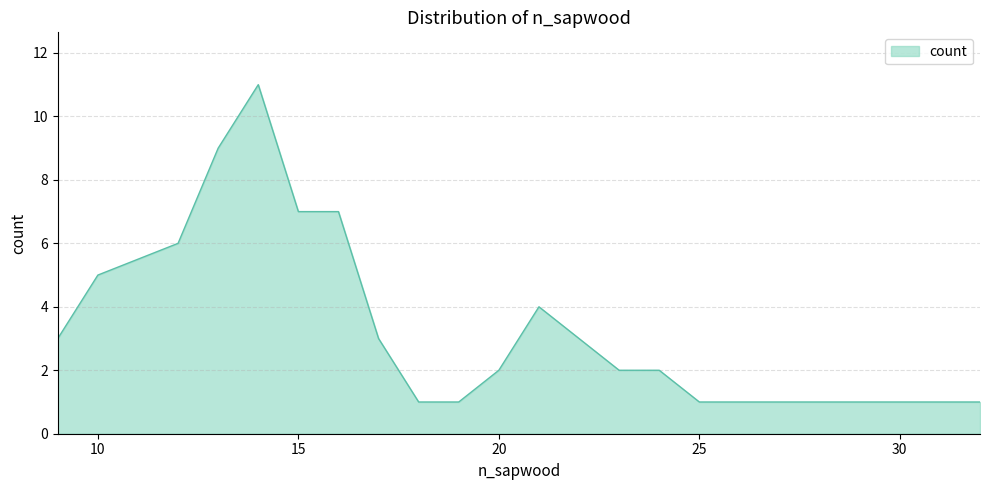

What is the difference between the maximum and minimum values?

10